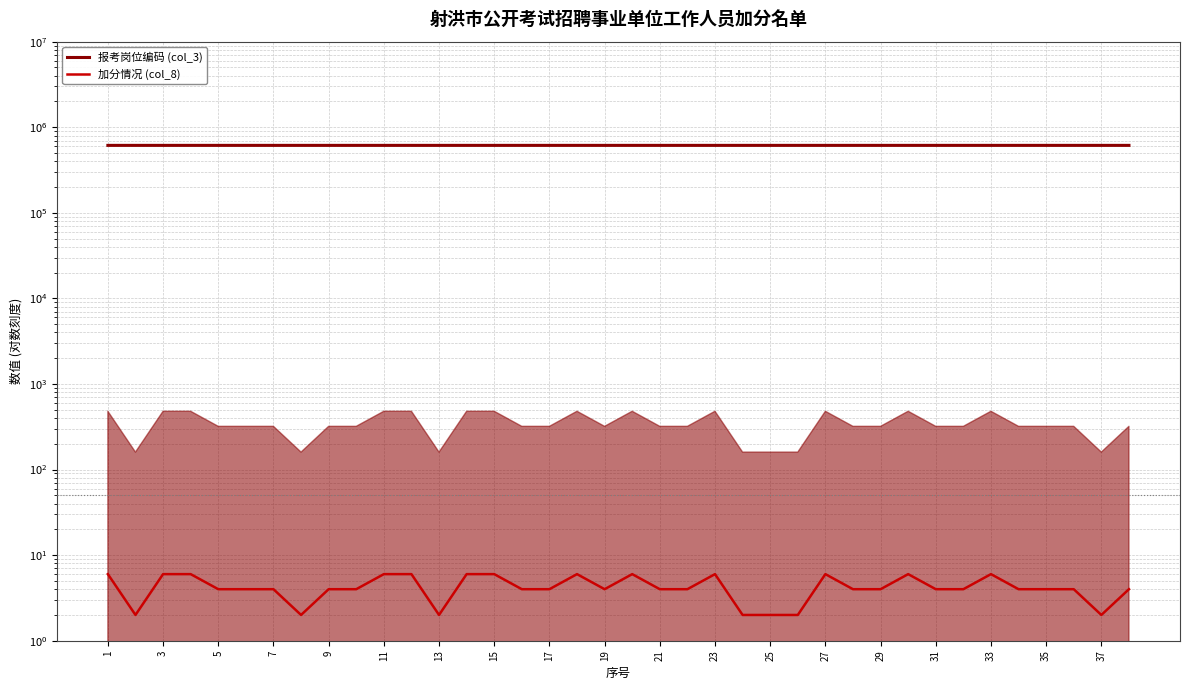

What is the difference between the maximum and second lowest values in the 加分情况 (col_8) series?

4